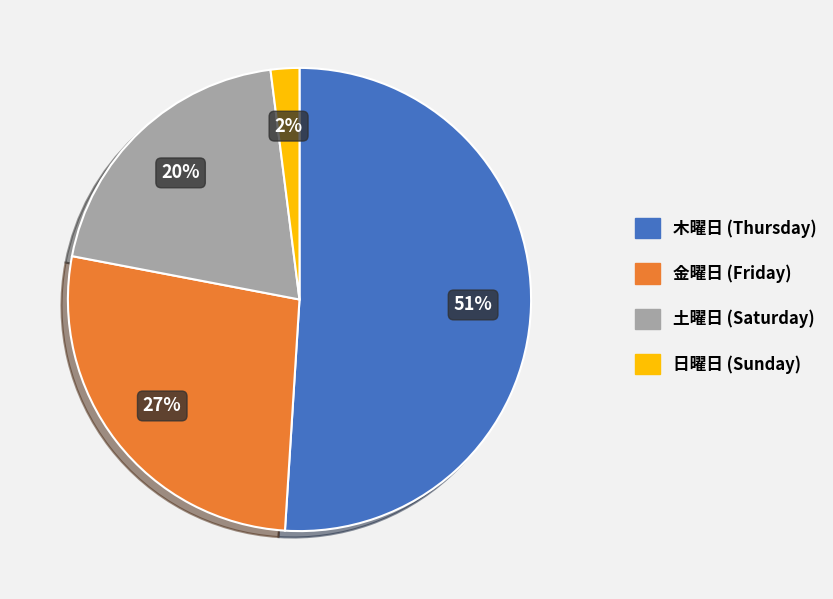

Do 日曜日 (Sunday) and 土曜日 (Saturday) together represent more than half of the pie?

No